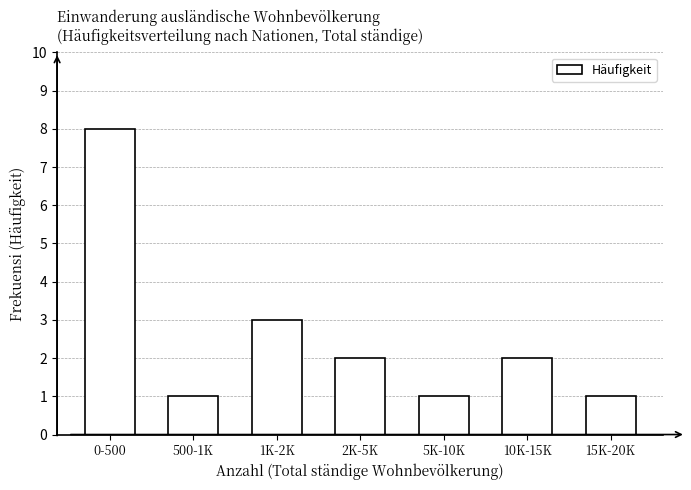

Reading right to left, what are all the values shown in this chart?

15K-20K=1	10K-15K=2	5K-10K=1	2K-5K=2	1K-2K=3	500-1K=1	0-500=8